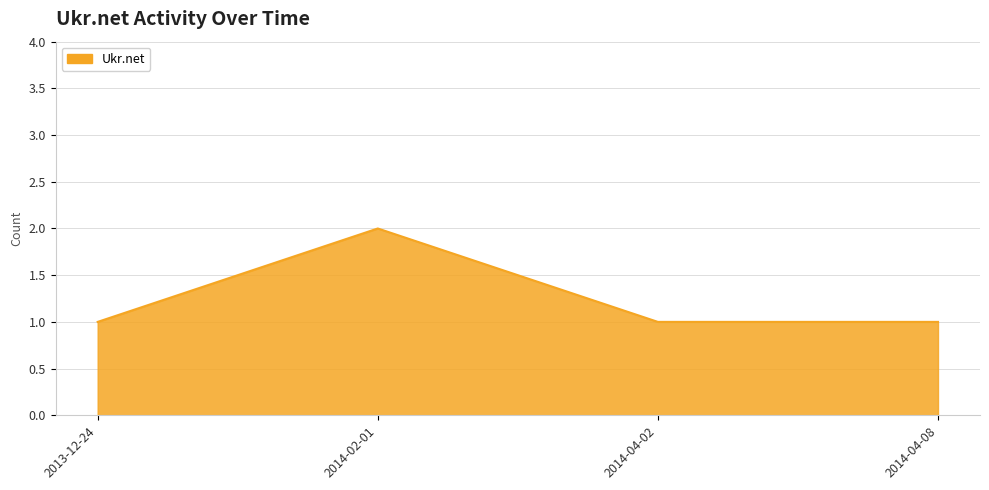

What position from the right is 2013-12-24?

4